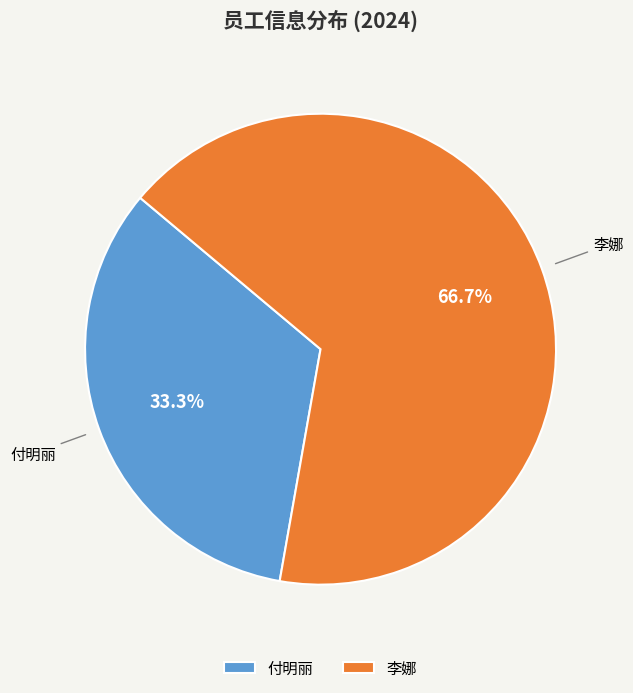

To the nearest percent, what is the combined percentage of 付明丽 and 李娜?

100%